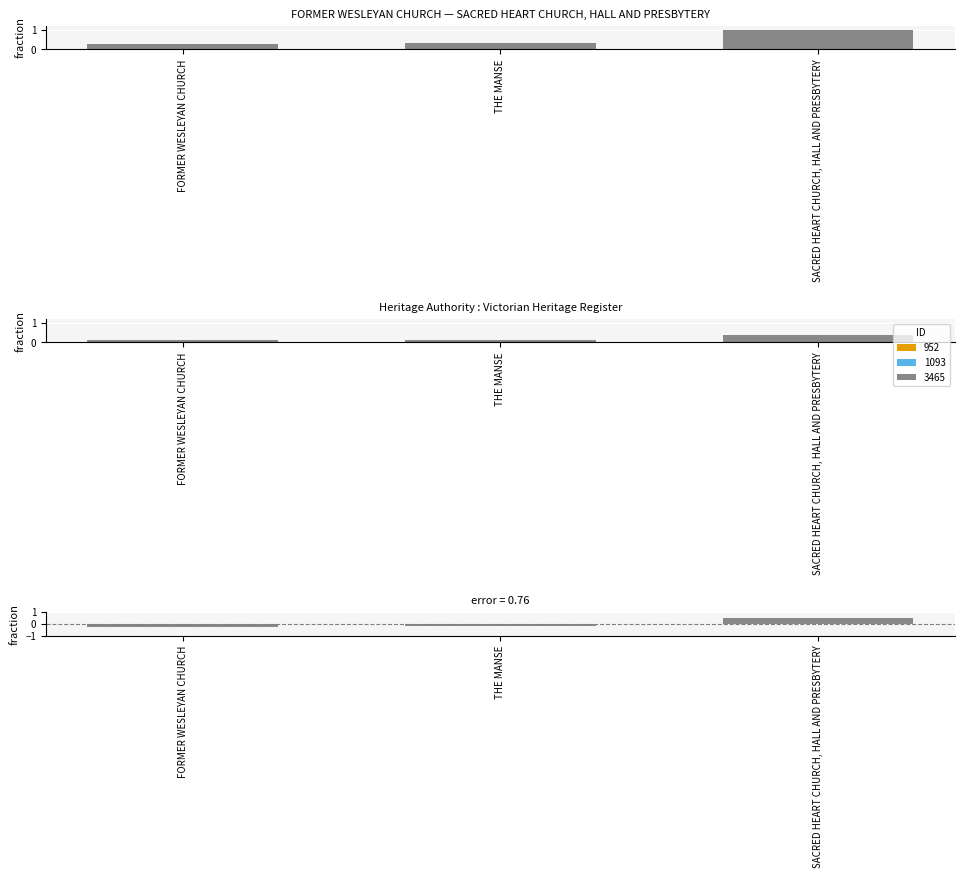

Reading left to right, transcribe all the data shown in this chart.

FORMER WESLEYAN CHURCH=-0.3	THE MANSE=-0.2	SACRED HEART CHURCH, HALL AND PRESBYTERY=0.5